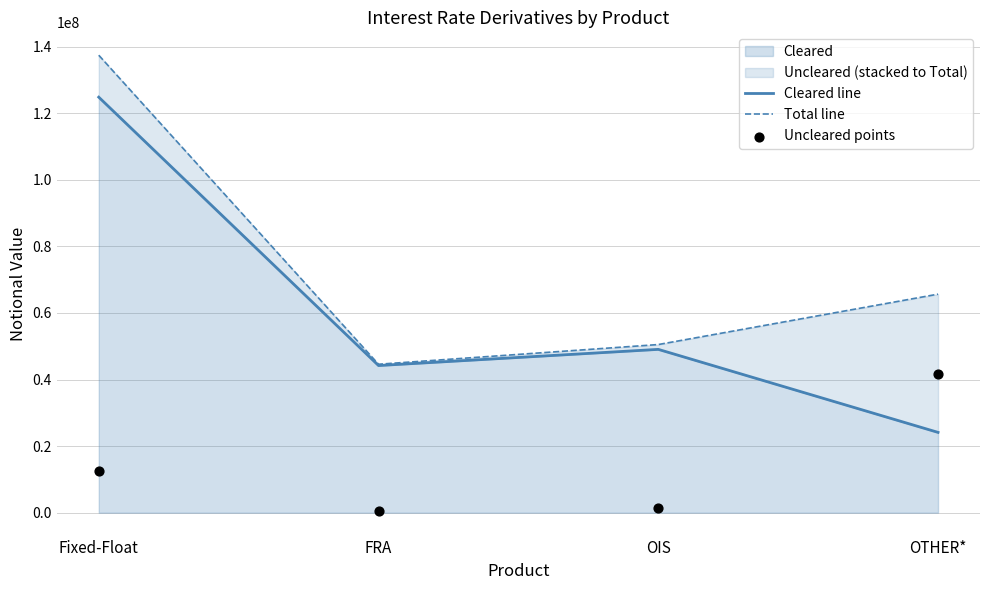

In Cleared, how many points are lower than both neighbors (excluding endpoints)?

1